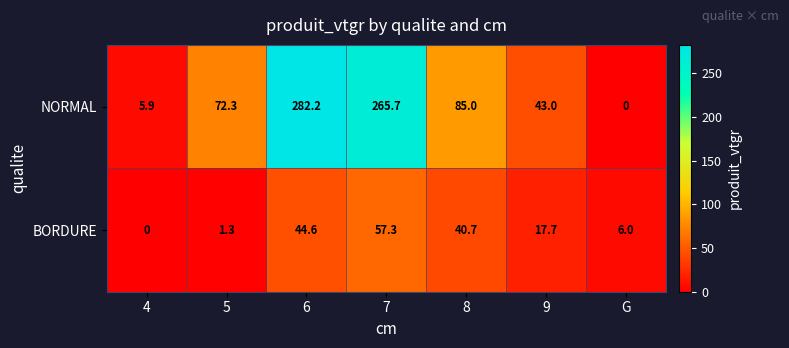

At which label is NORMAL closest to 141?

8